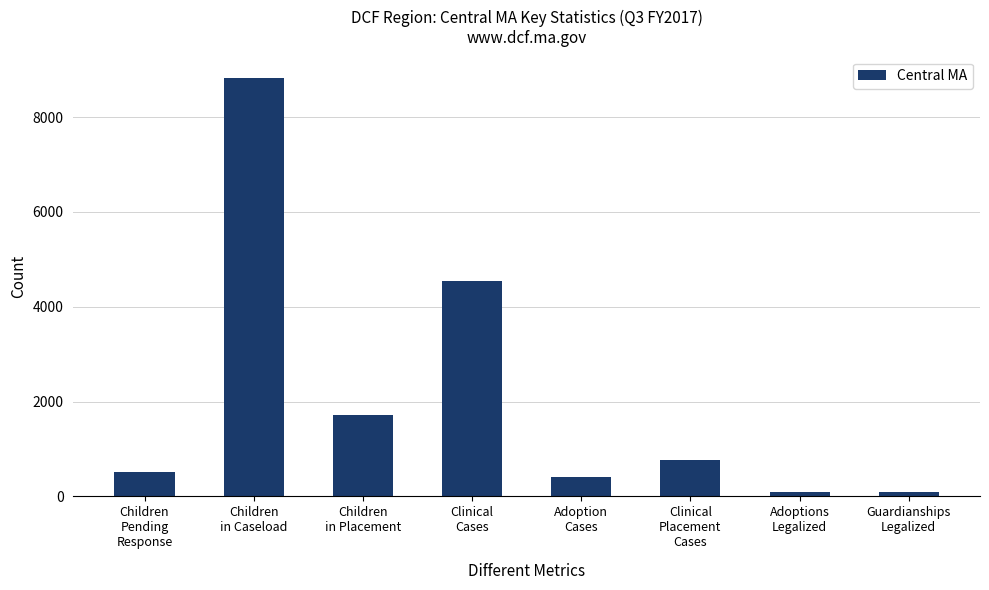

Which category has the highest value across all series?

Children
in Caseload